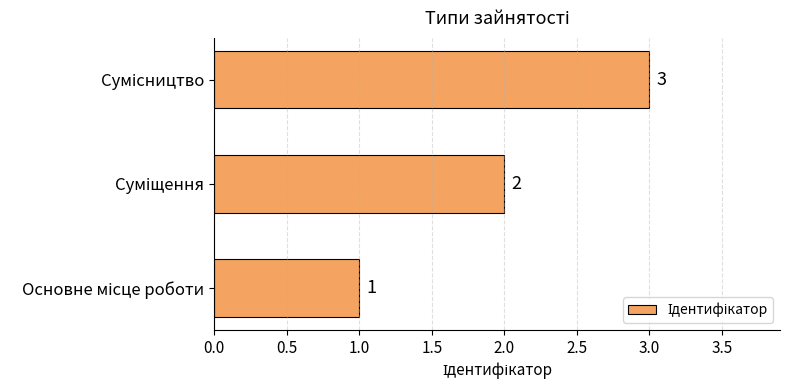

How many values are between 1 and 3?

3